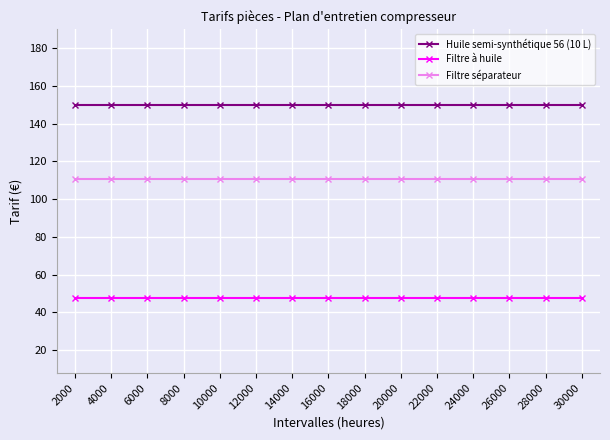

What is the sum of the Filtre séparateur values at 20000 and 22000?

221.0